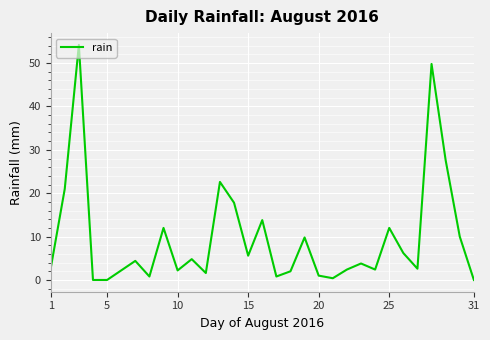

What is the greatest value displayed?

54.2